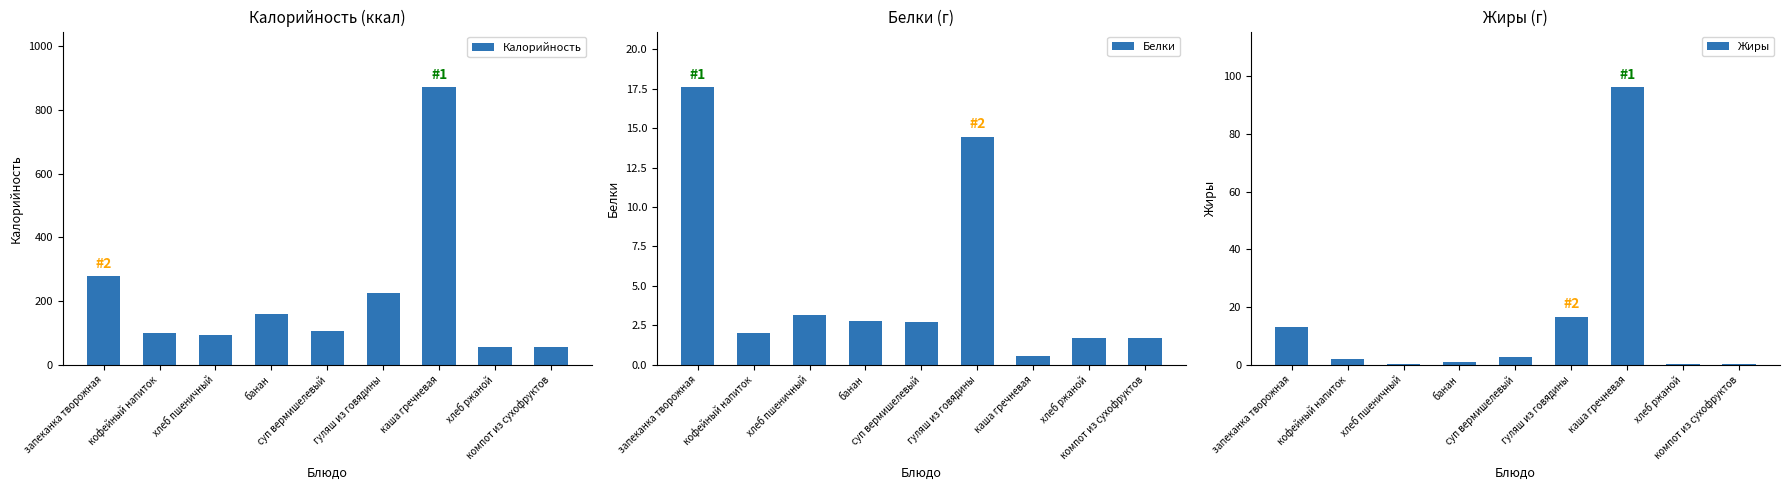

What is the label of the 1st bar from the right?

компот из сухофруктов